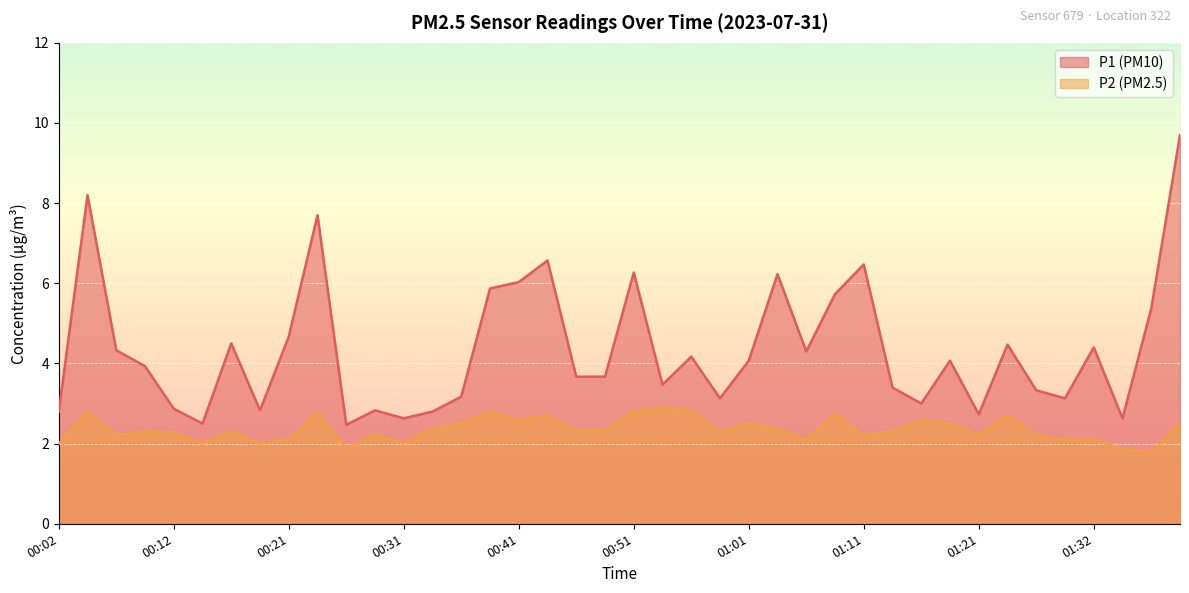

How many lines are shown in the chart?

2